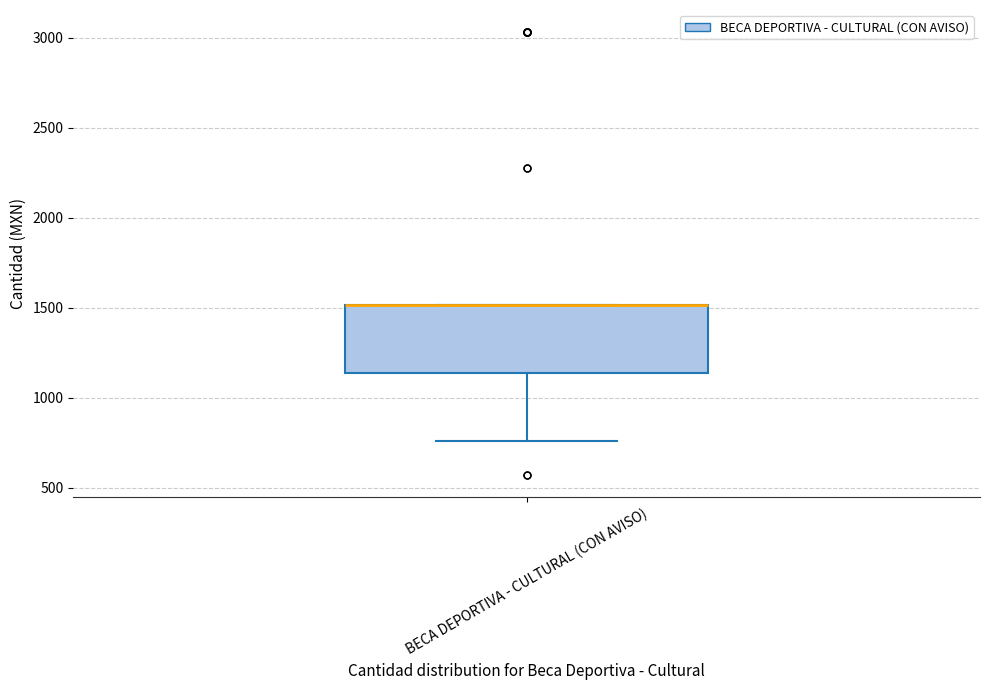

Read this box plot against the y-axis: the position of the median line, the range covered by the box, and the ends of both whiskers. The values are not printed on the chart, so give them approximately, as read against the axis.

median 1500 (drawn on the box's upper edge), box 1150 to 1500, whiskers 750 to 1500